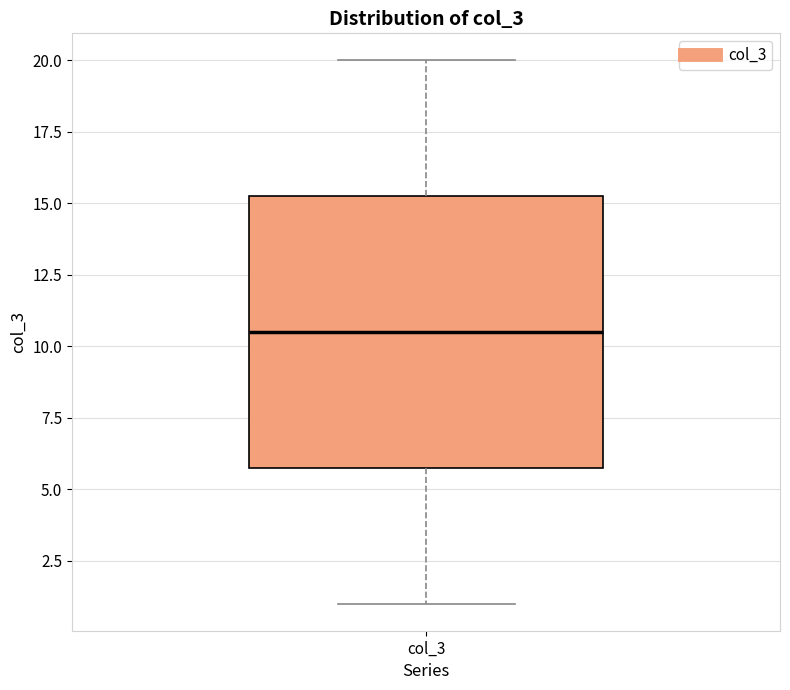

Where does the lower whisker of the box for col_3 end on the y-axis? The values are not printed on the chart, so give them approximately, as read against the axis.

1.0